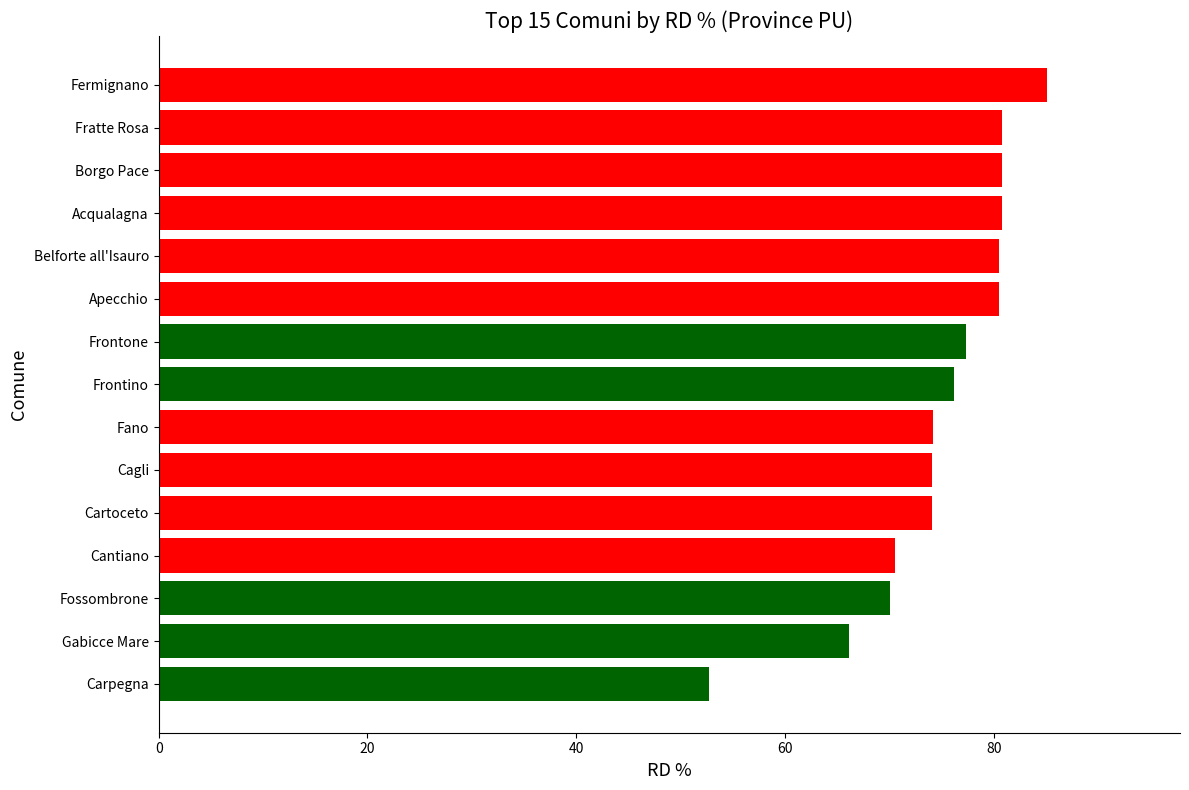

The value at Apecchio is 80.5. True or false?

True